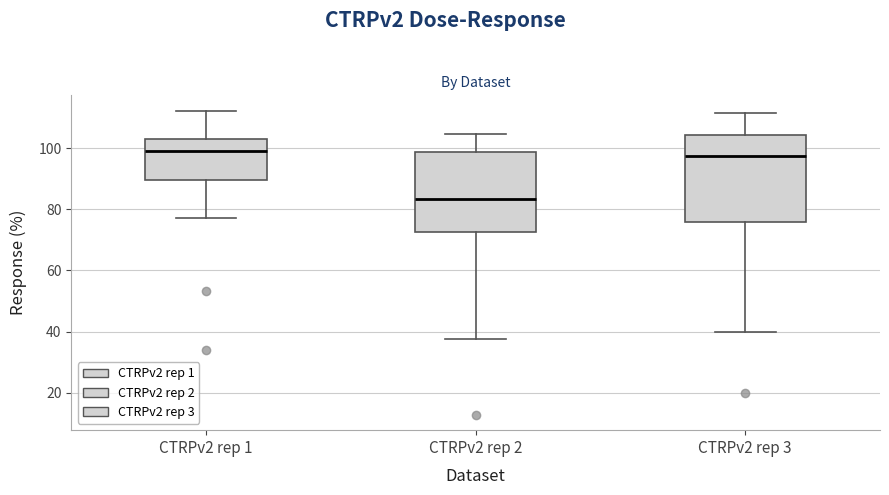

Which box is the tallest, from its lower edge to its upper edge?

CTRPv2 rep 3